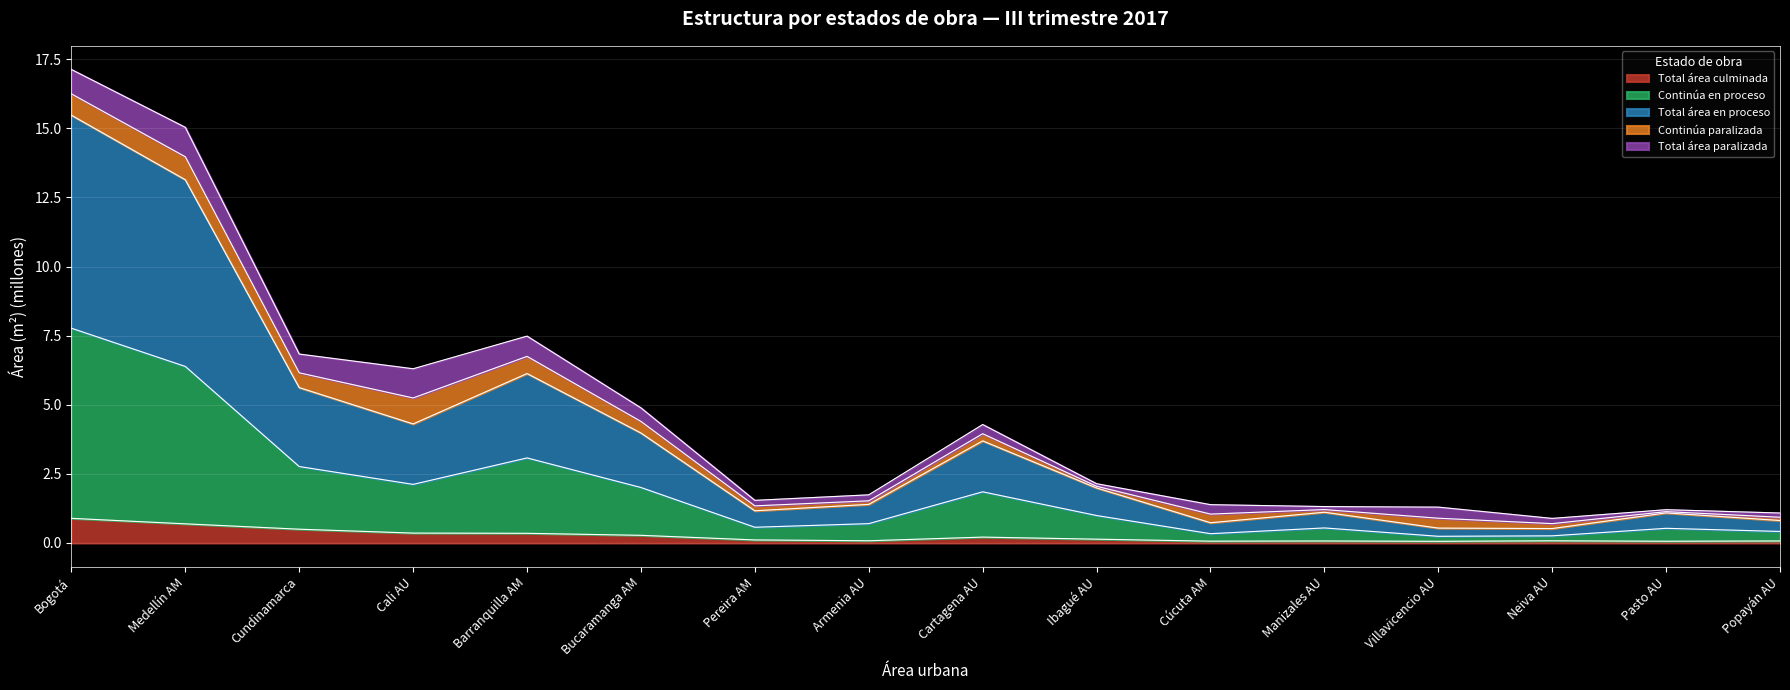

Rank the categories by Continúa en proceso value from highest to lowest.

Bogotá, Medellín AM, Barranquilla AM, Cundinamarca, Cali AU, Bucaramanga AM, Cartagena AU, Ibagué AU, Armenia AU, Pereira AM, Manizales AU, Pasto AU, Popayán AU, Cúcuta AM, Neiva AU, Villavicencio AU